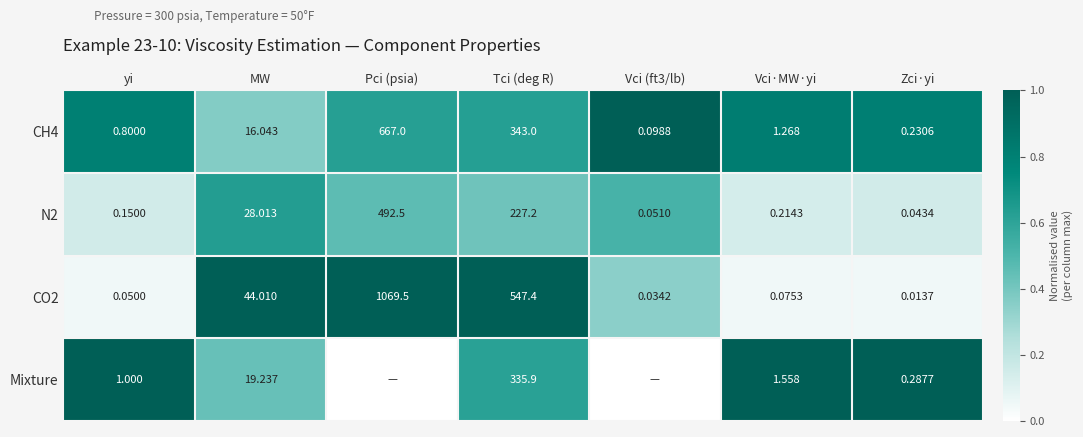

Which category has the highest value in the N2 series?

Pci (psia)